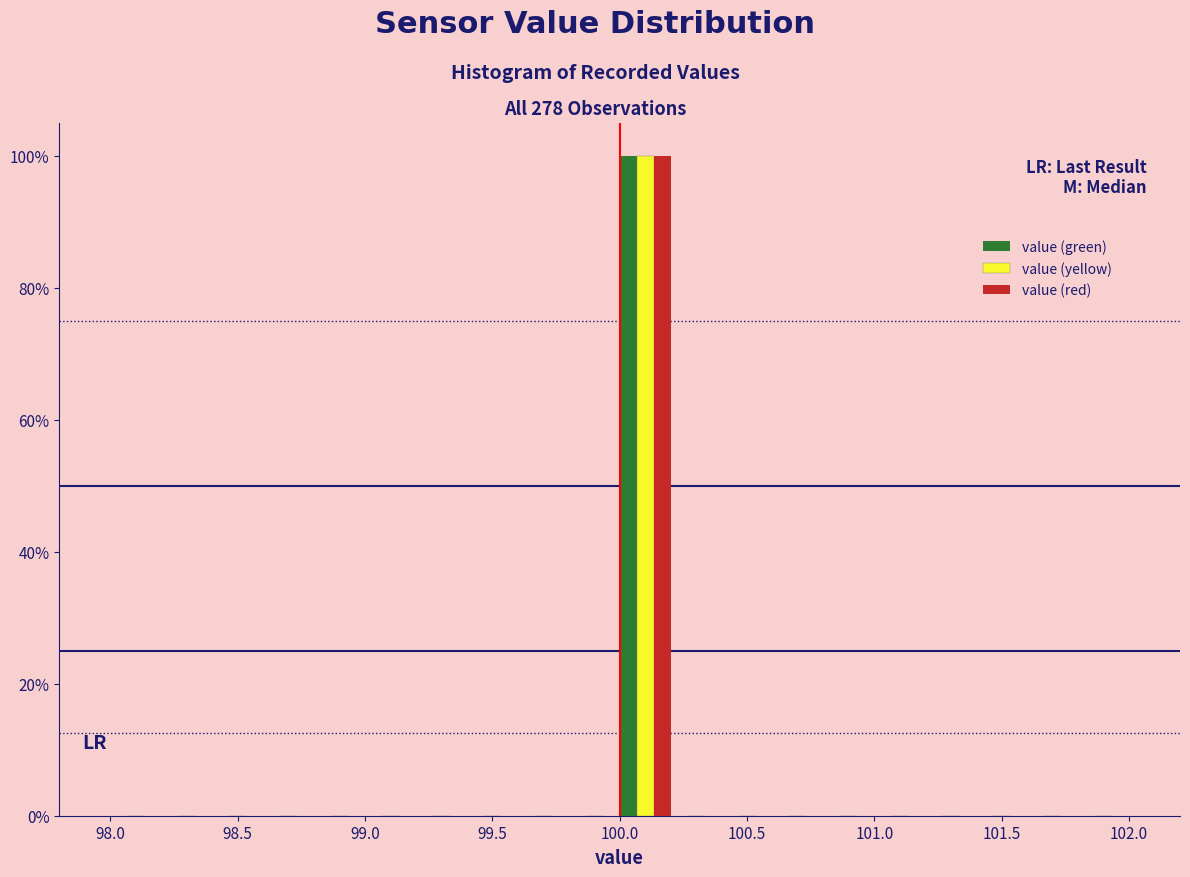

What is the height of the value (red) bar covering 100.0 to 100.2 on the x-axis? The values are not printed on the chart, so give them approximately, as read against the axis.

100